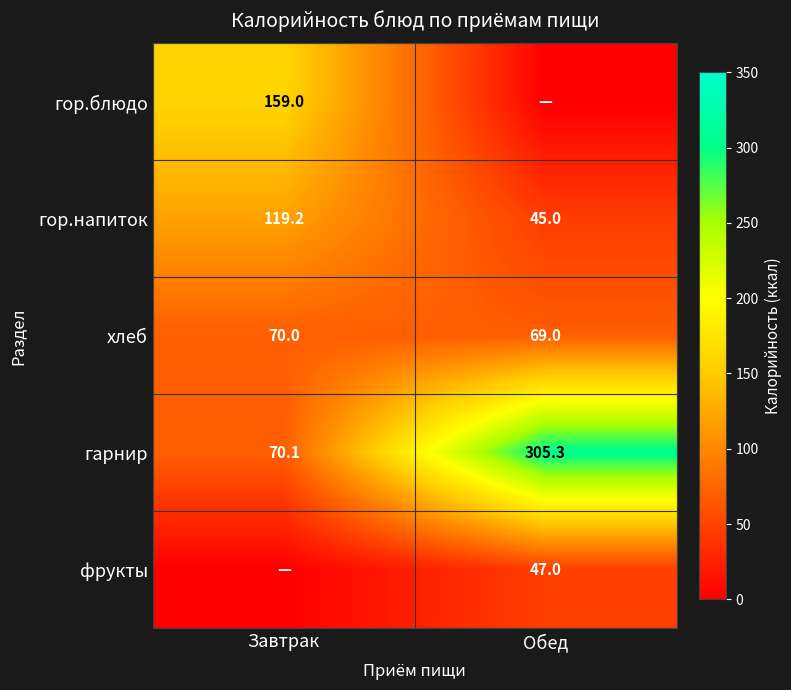

True or false: гарнир has a value of 70.1 at Завтрак.

True